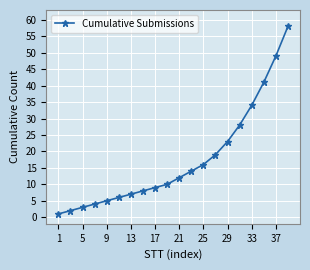

What is the maximum value shown in the chart?

58